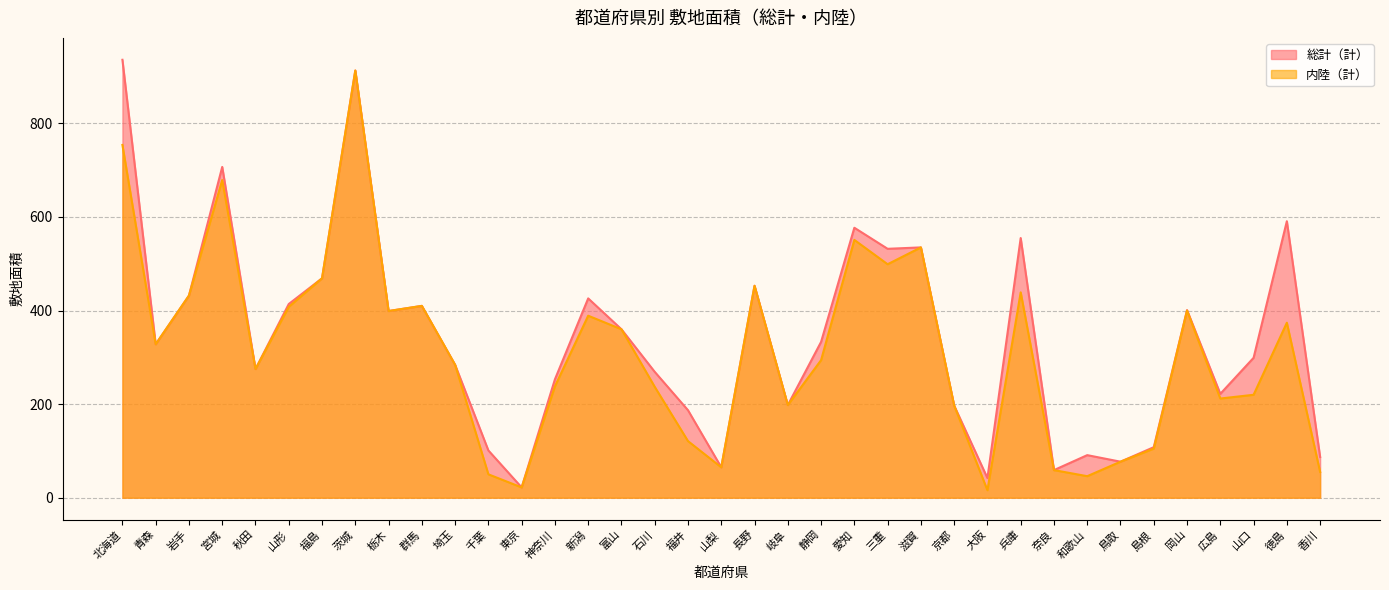

Which has a higher value, 秋田 or 鳥取?

秋田